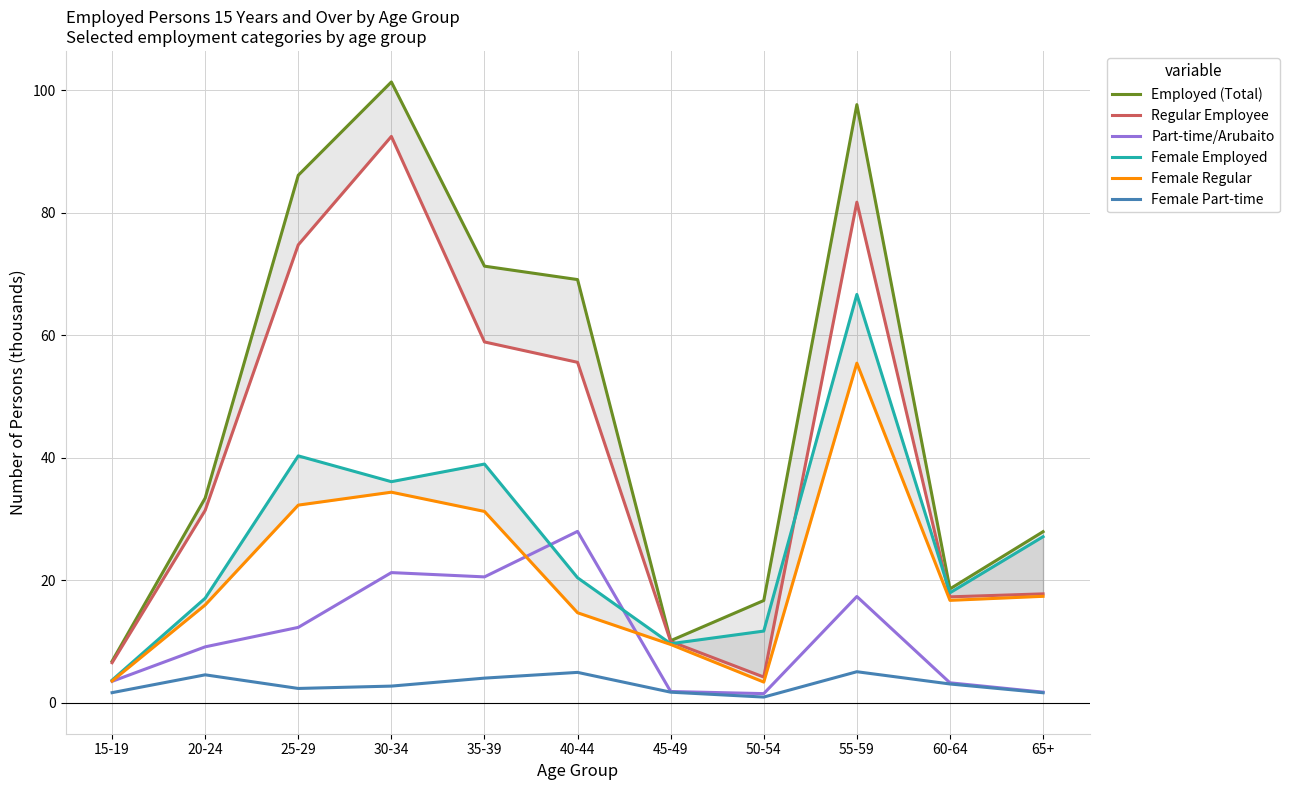

What position from the right is 60-64?

2